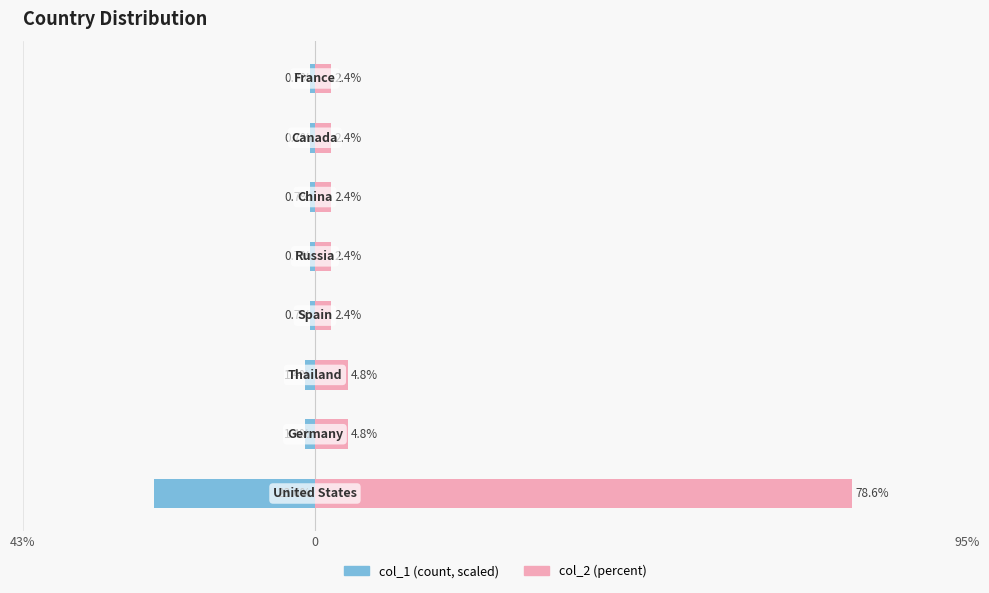

What is the value of the col_1 (count) bar at the 7th from the left?

-0.7